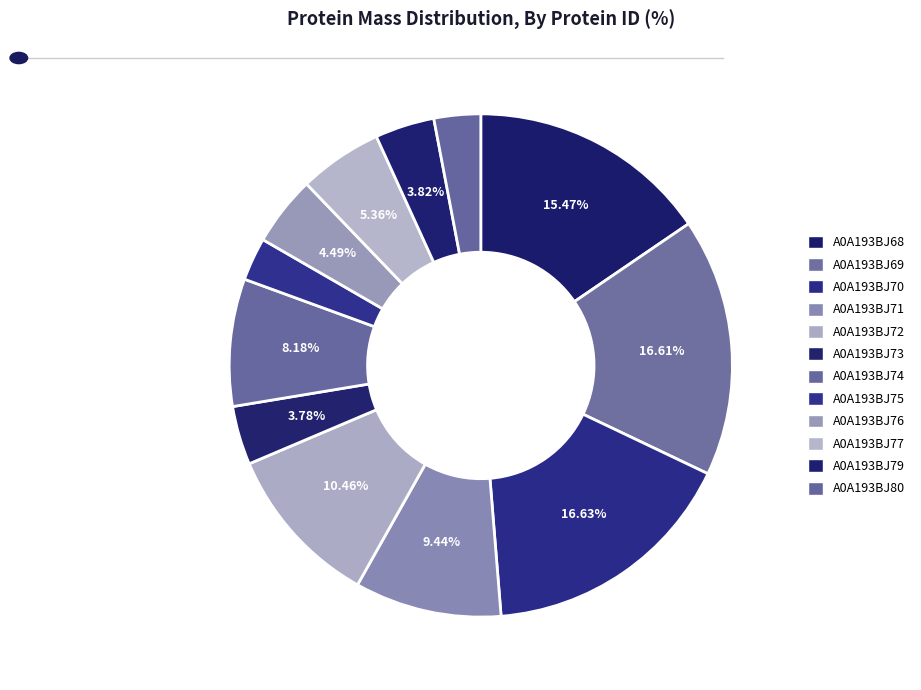

Rank the categories by value from lowest to highest.

A0A193BJ75, A0A193BJ80, A0A193BJ73, A0A193BJ79, A0A193BJ76, A0A193BJ77, A0A193BJ74, A0A193BJ71, A0A193BJ72, A0A193BJ68, A0A193BJ69, A0A193BJ70